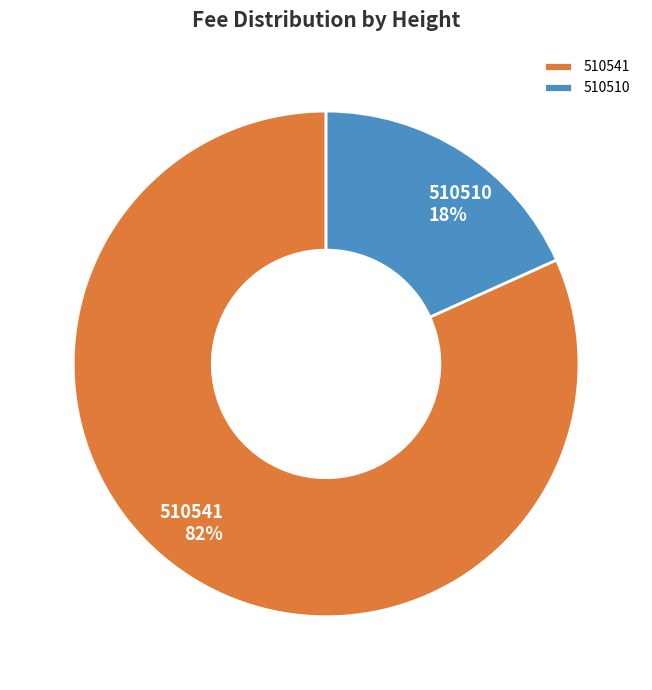

Do 510510 and 510541 together represent more than half of the pie?

Yes